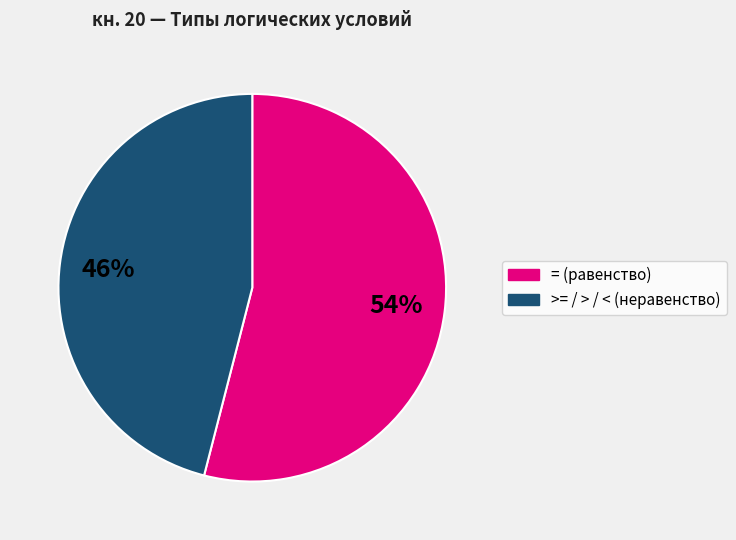

Is there any slice that represents more than half of the pie?

Yes